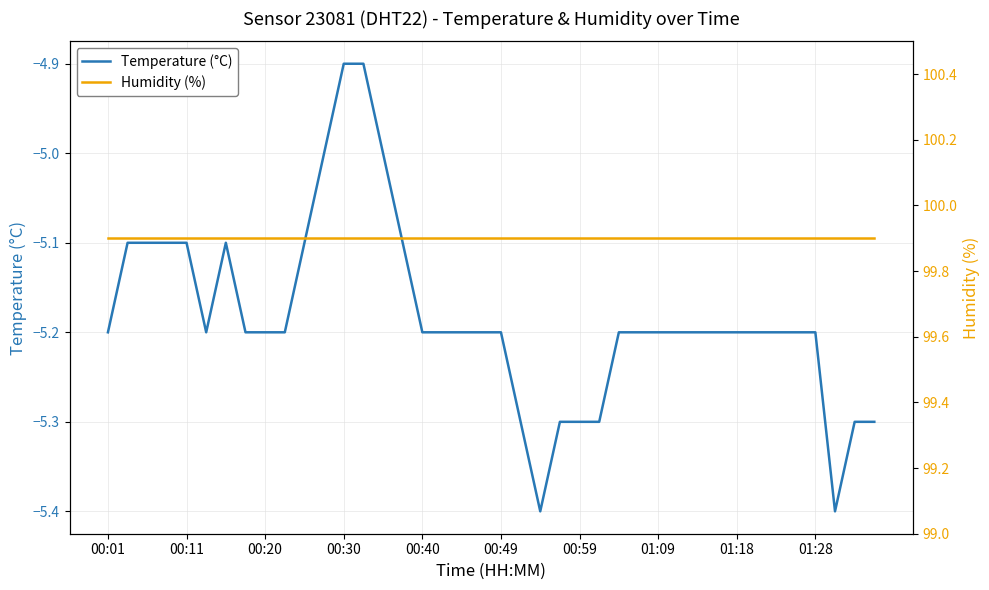

Does the chart have visible grid lines?

Yes